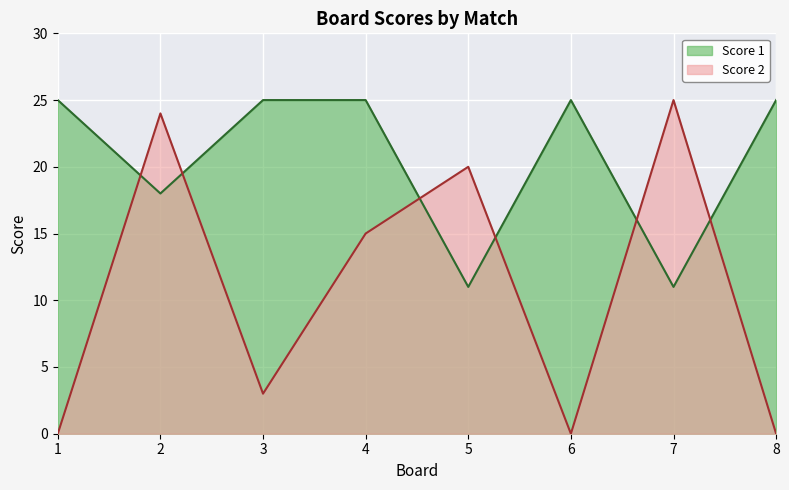

What is the value of the Score 1 point at the 6th from the left?

25